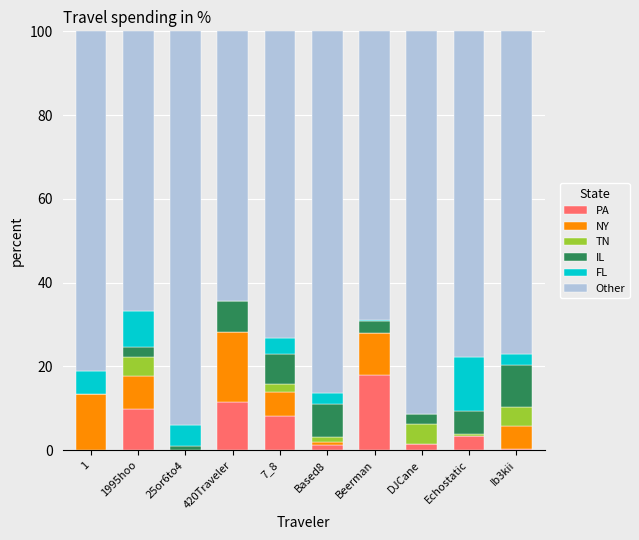

What is the maximum value for PA?

18.0